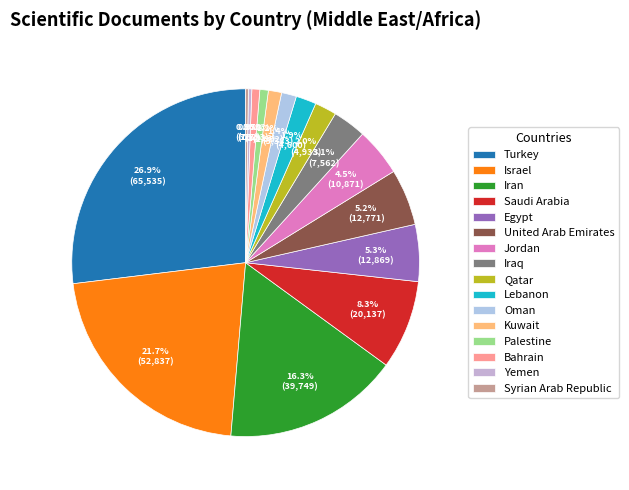

Count the number of slices in the pie.

16